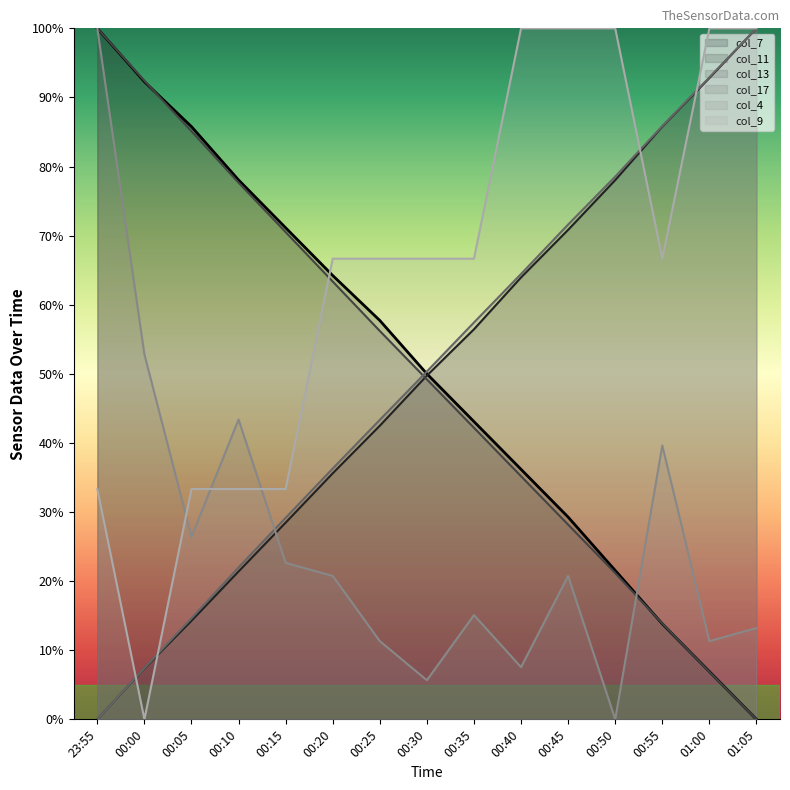

At how many categories does at least one series exceed 93?

6